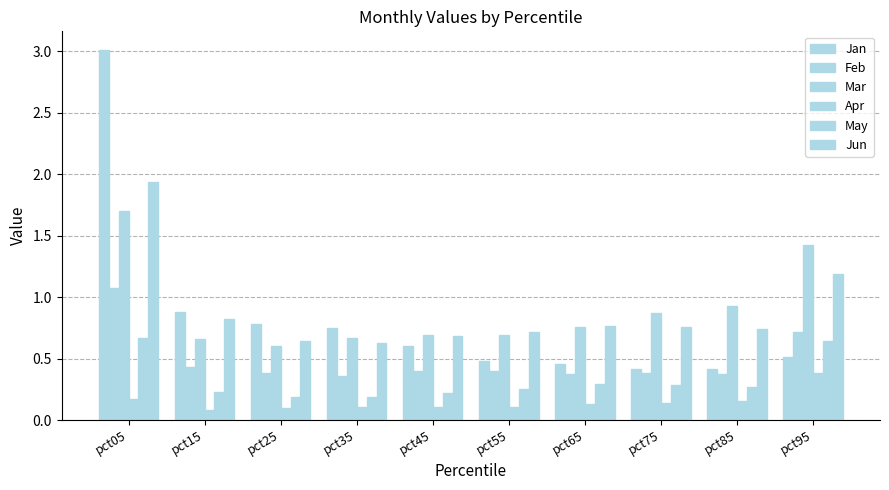

How many distinct data groups are displayed?

6